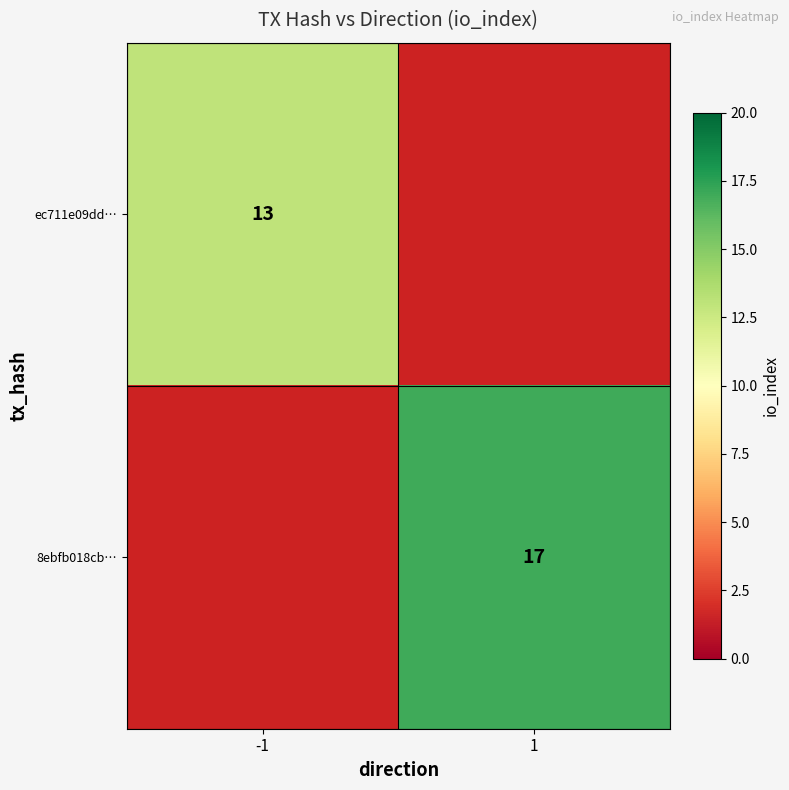

At how many categories does at least one series exceed 15?

1